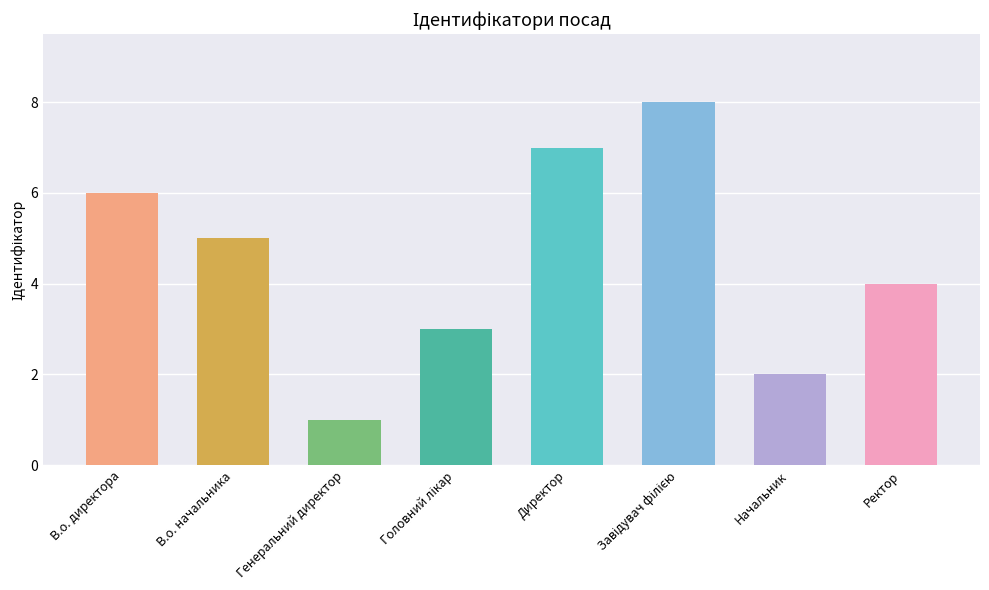

Rank the categories by value from lowest to highest.

Генеральний директор, Начальник, Головний лікар, Ректор, В.о. начальника, В.о. директора, Директор, Завідувач філією